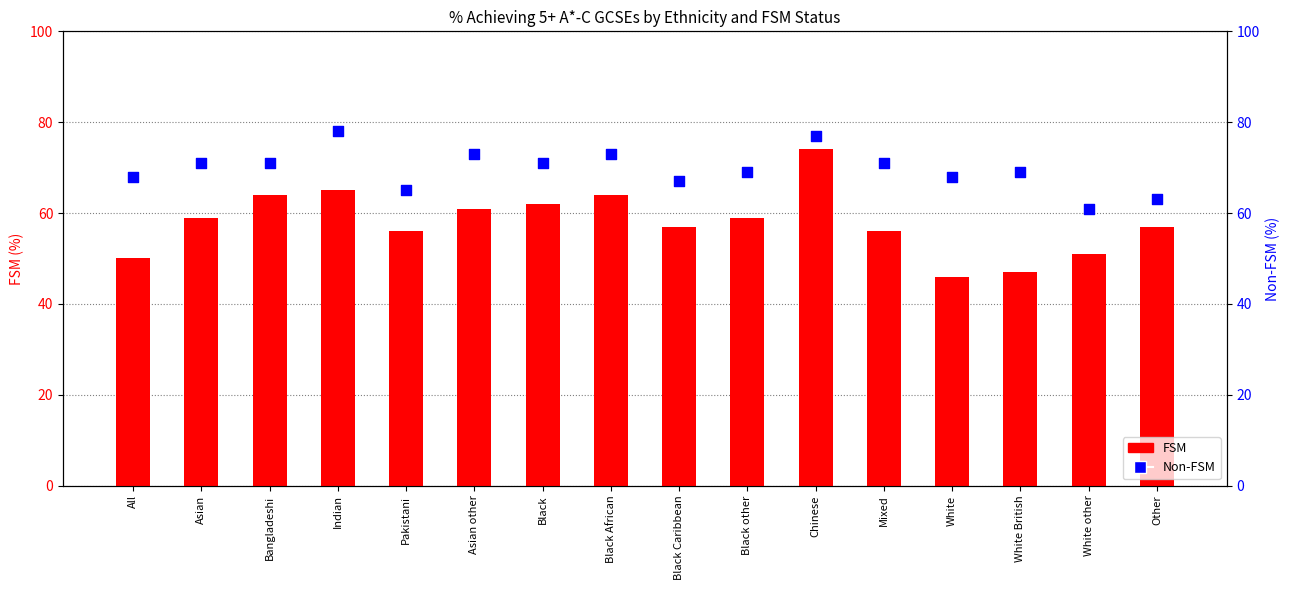

Which series has the largest total across all categories?

Non-FSM